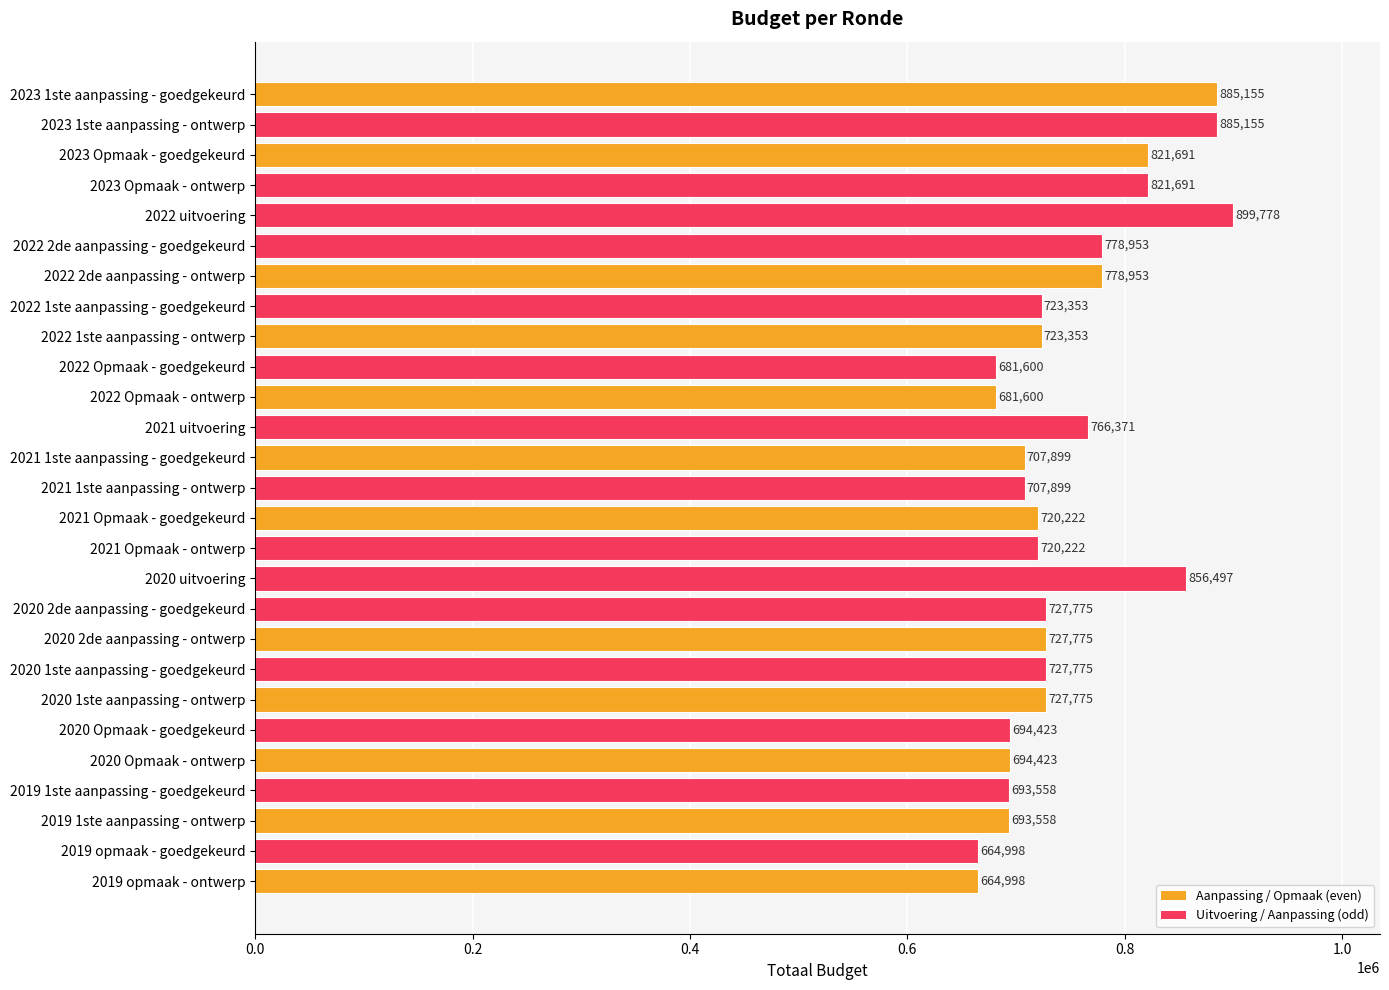

What is the difference between the values at 2021 Opmaak - goedgekeurd and 2022 Opmaak - goedgekeurd?

38622